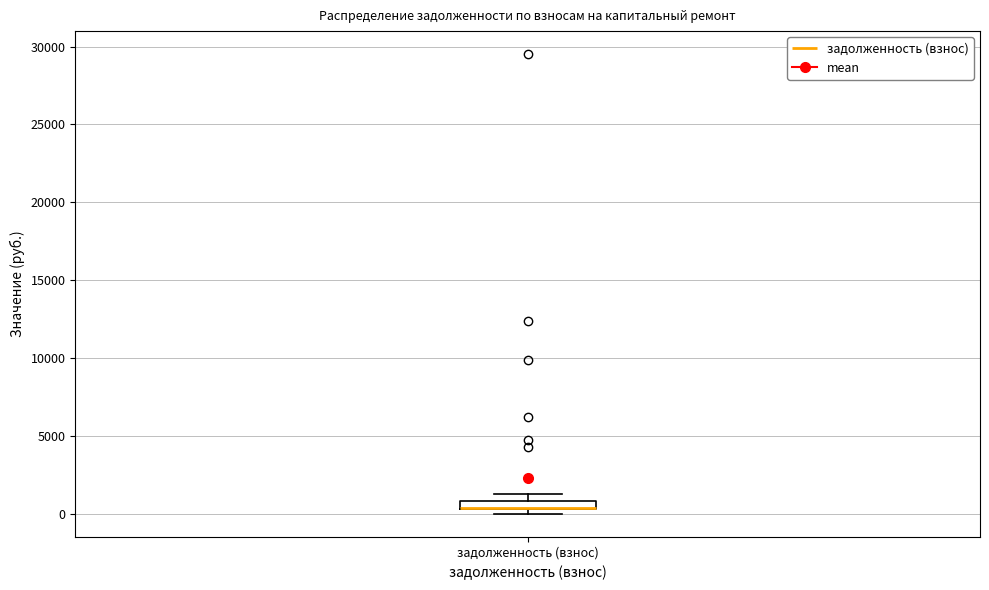

Where is the upper edge of the box for задолженность (взнос) on the y-axis? The values are not printed on the chart, so give them approximately, as read against the axis.

1000